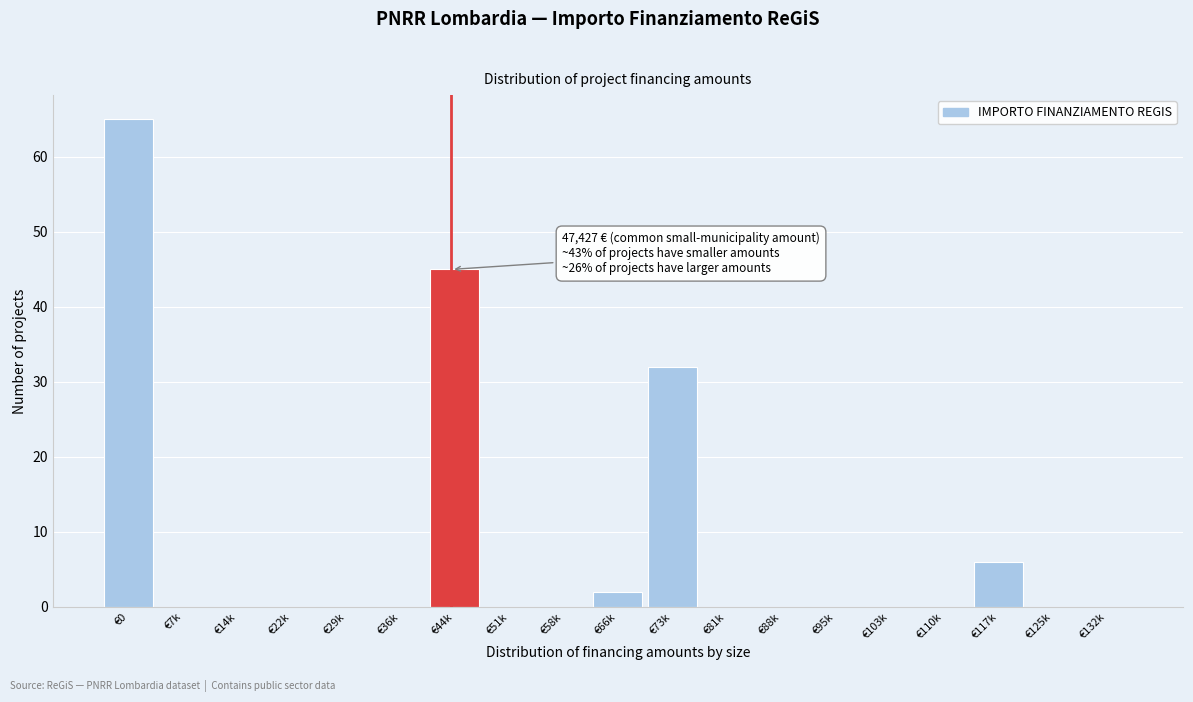

Reading left to right, list all the values displayed in this chart.

€0=65	€7k=0	€14k=0	€22k=0	€29k=0	€36k=0	€44k=45	€51k=0	€58k=0	€66k=2	€73k=32	€81k=0	€88k=0	€95k=0	€103k=0	€110k=0	€117k=6	€125k=0	€132k=0